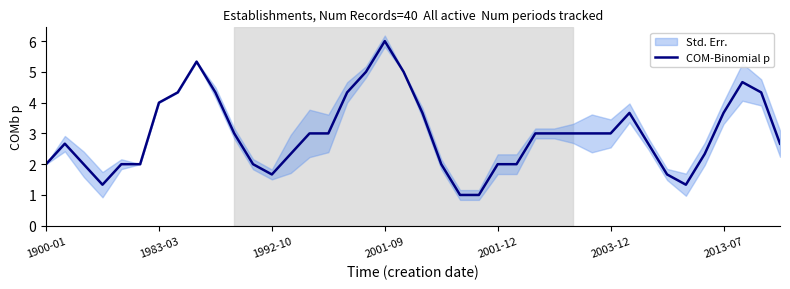

True or false: the data shows 1.0 at 31.

False